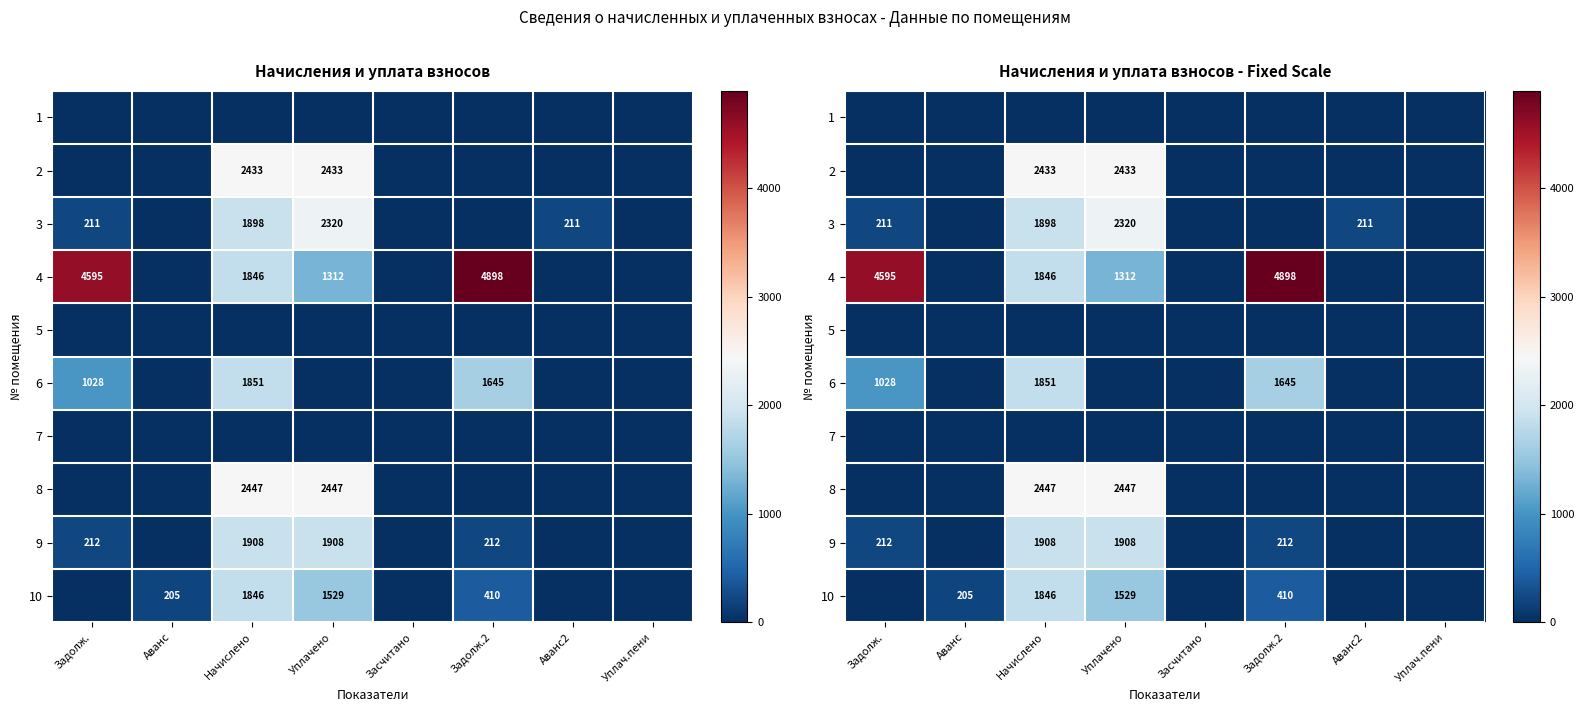

How many values in 3 are above zero?

4